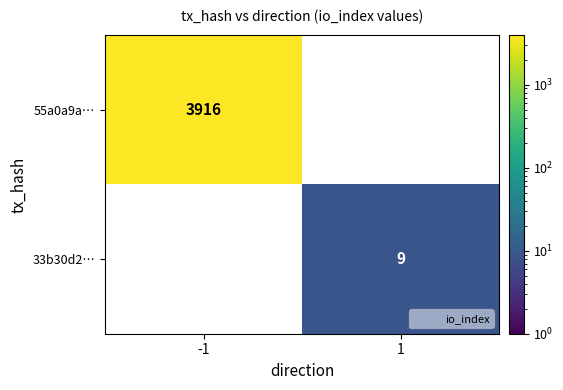

At -1, list the series in order from largest to smallest.

55a0a9a…, 33b30d2…